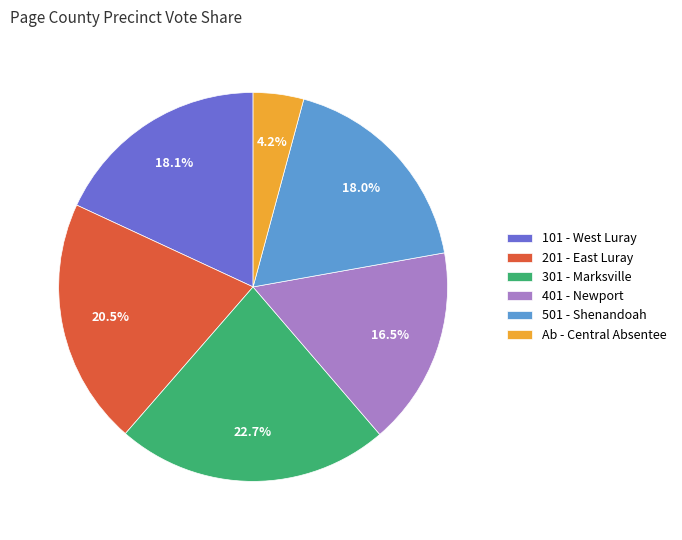

What is the ratio of the value at Ab - Central Absentee to the value at 101 - West Luray?

0.2